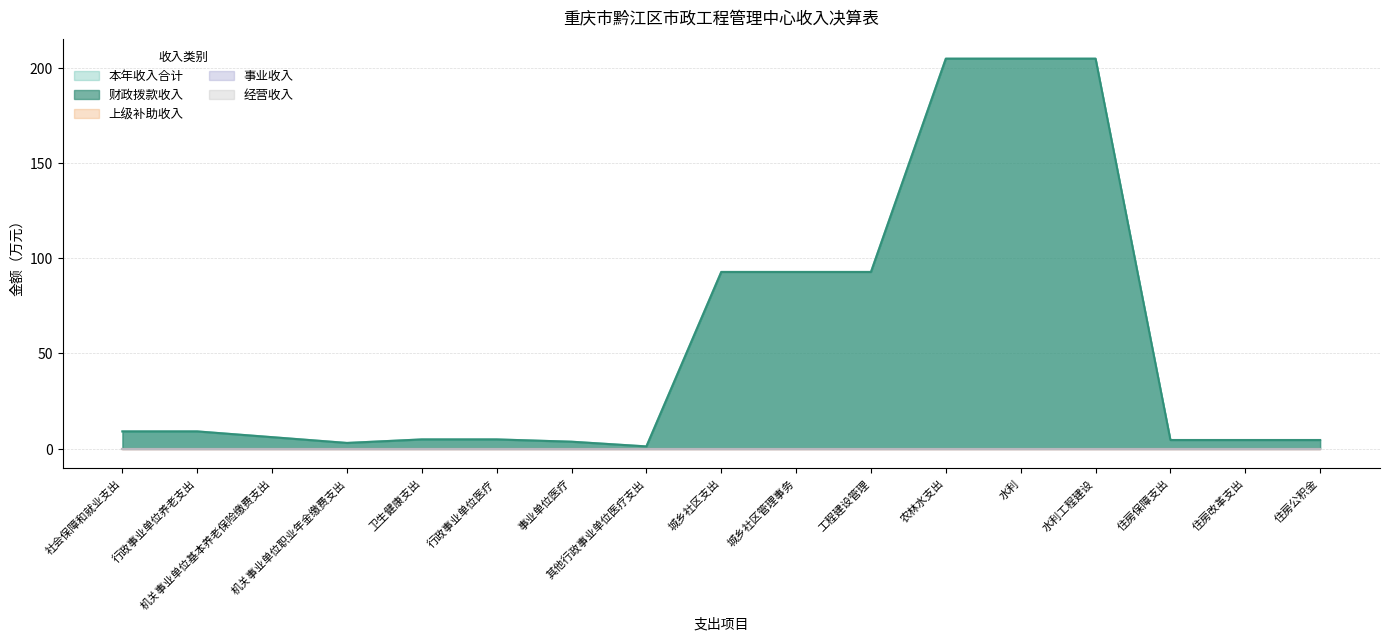

Between 机关事业单位职业年金缴费支出 and 事业单位医疗, which series saw the biggest shift?

本年收入合计